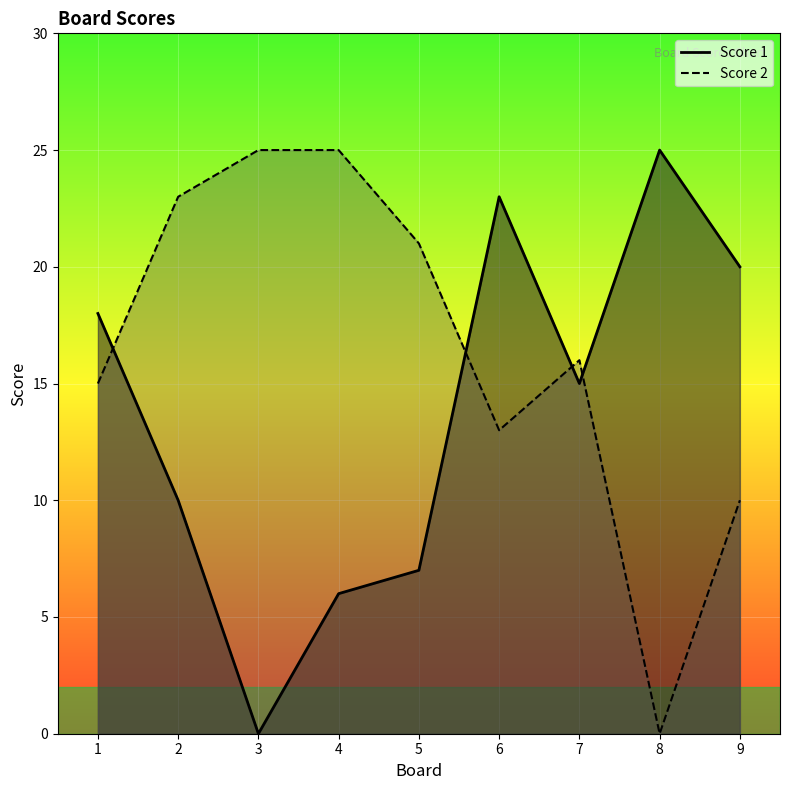

Is the value of Score 2 at 2 greater than the value of Score 1 at 1?

Yes